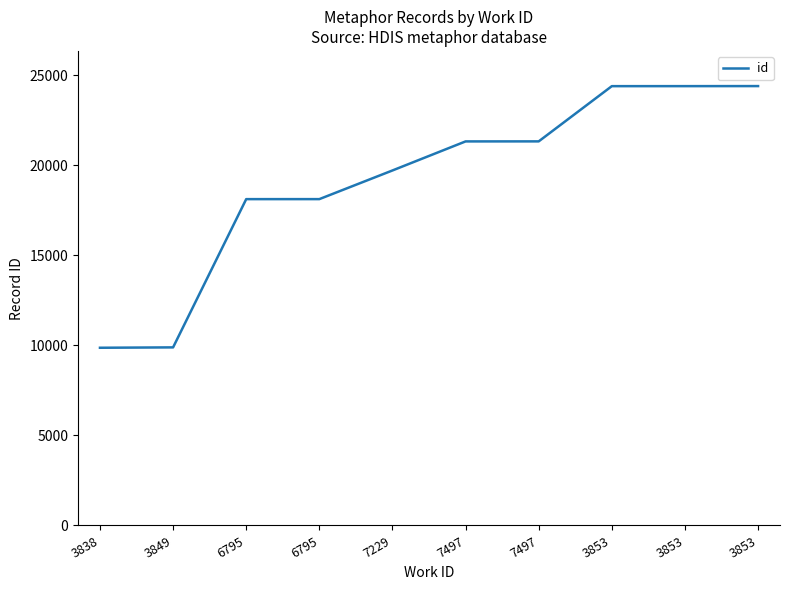

How many lines are shown in the chart?

1